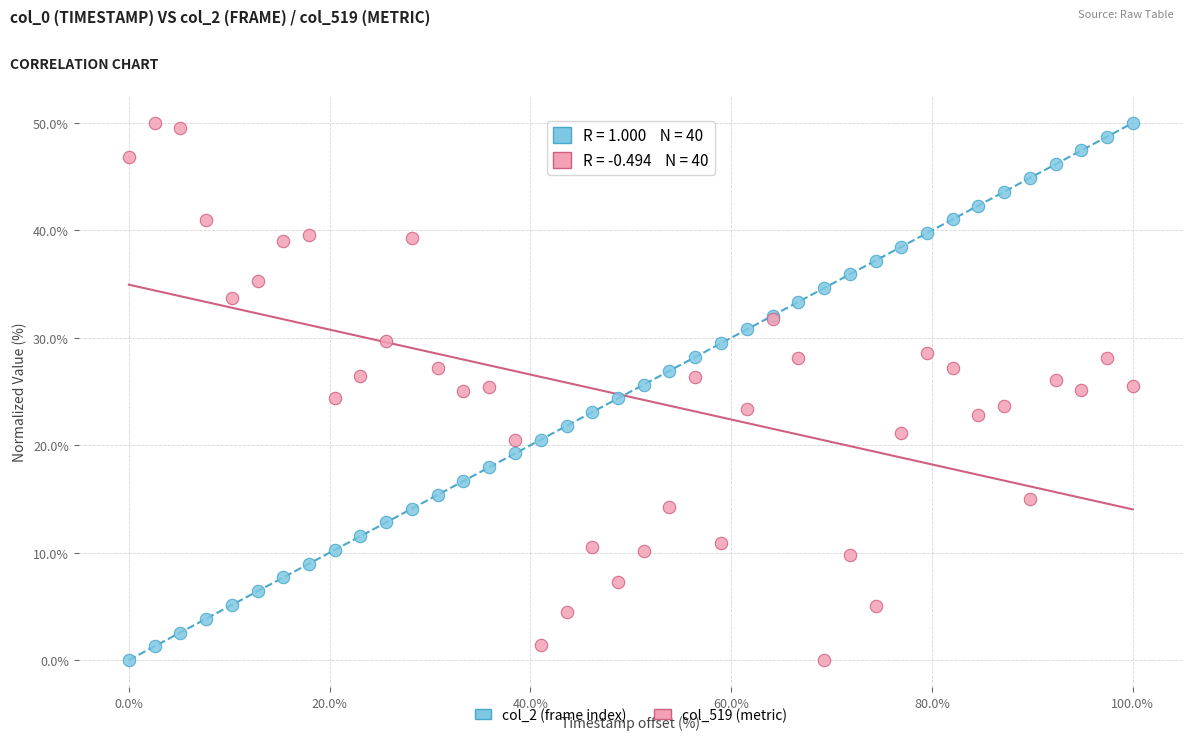

What is the X range (max minus min) for the scatter plot?

100.0